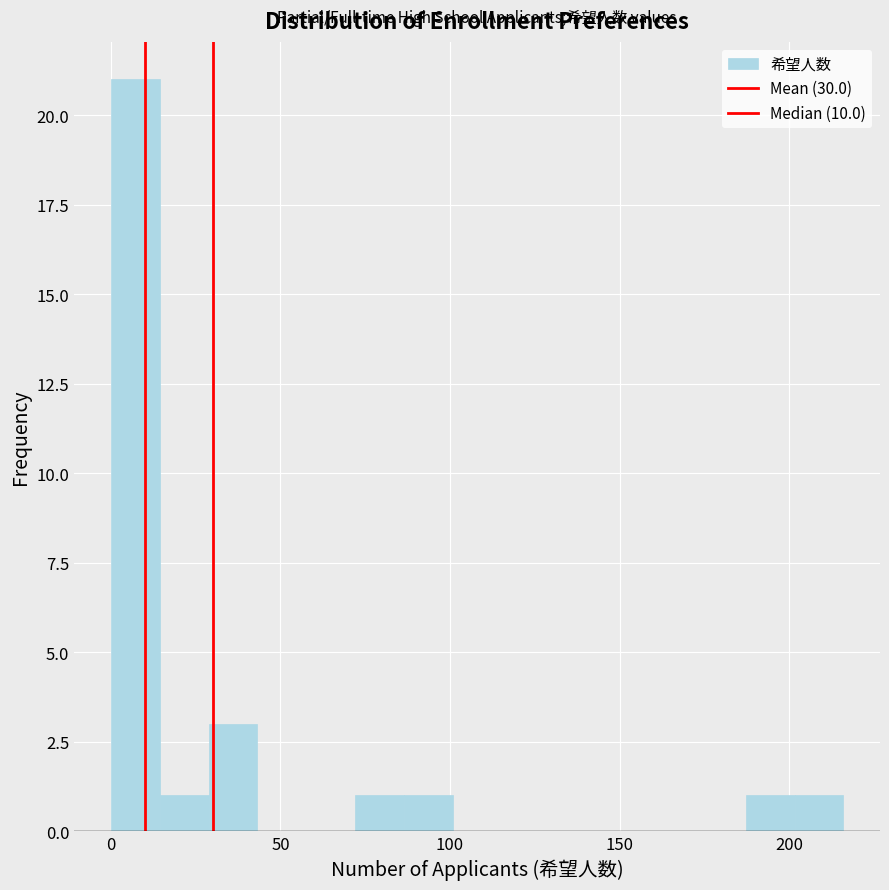

Around what value on the x-axis is the tallest bar? Give the approximate position of its centre, as read against the axis.

5